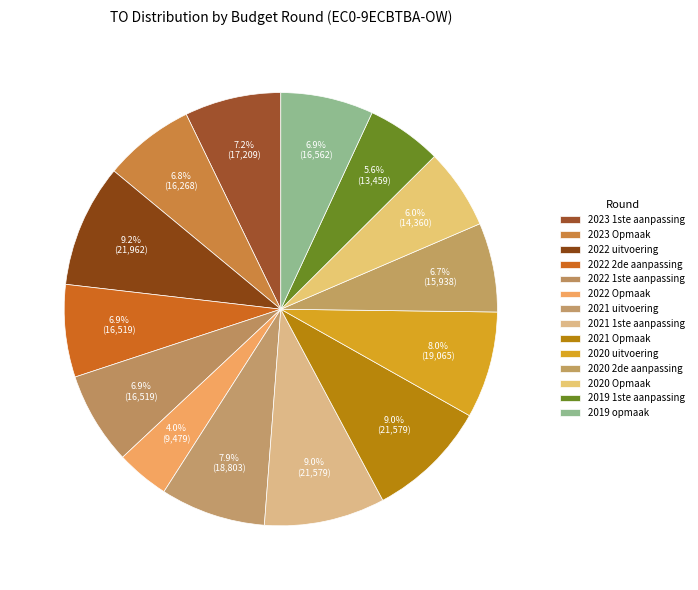

Which category has the smallest portion of the pie?

2022 Opmaak